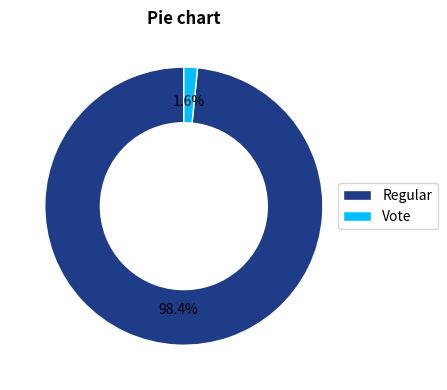

To the nearest percent, what is the difference between the Vote and Regular slice percentages?

97%